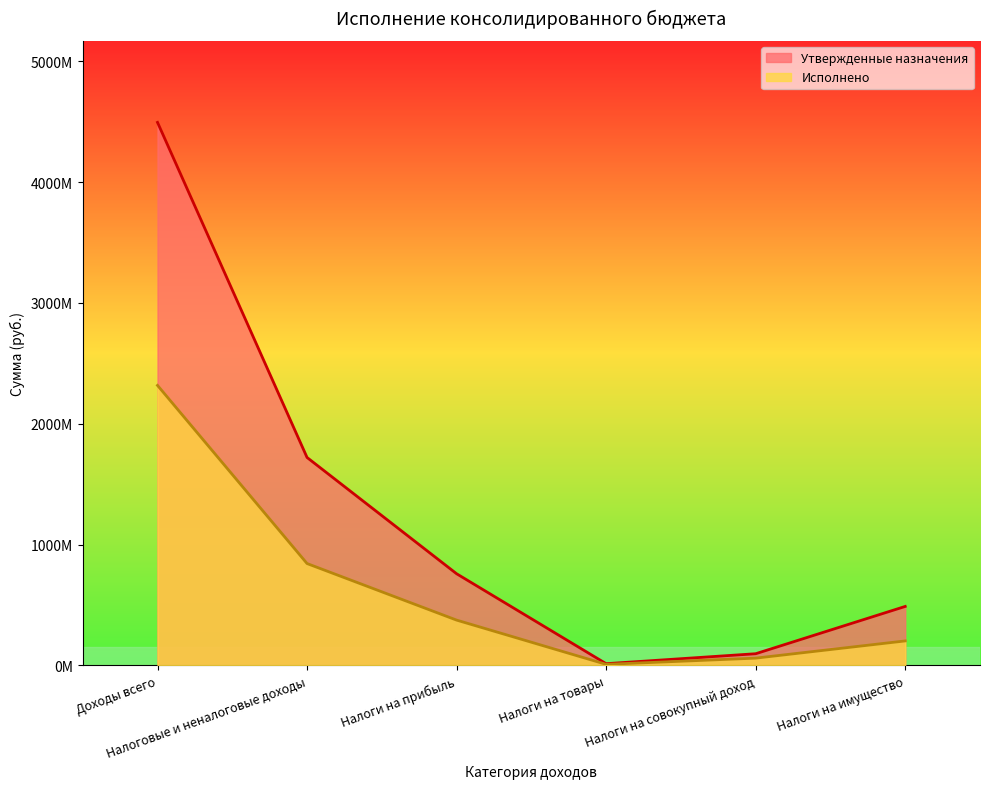

At which label does Утвержденные назначения first exceed 758643300?

Доходы всего